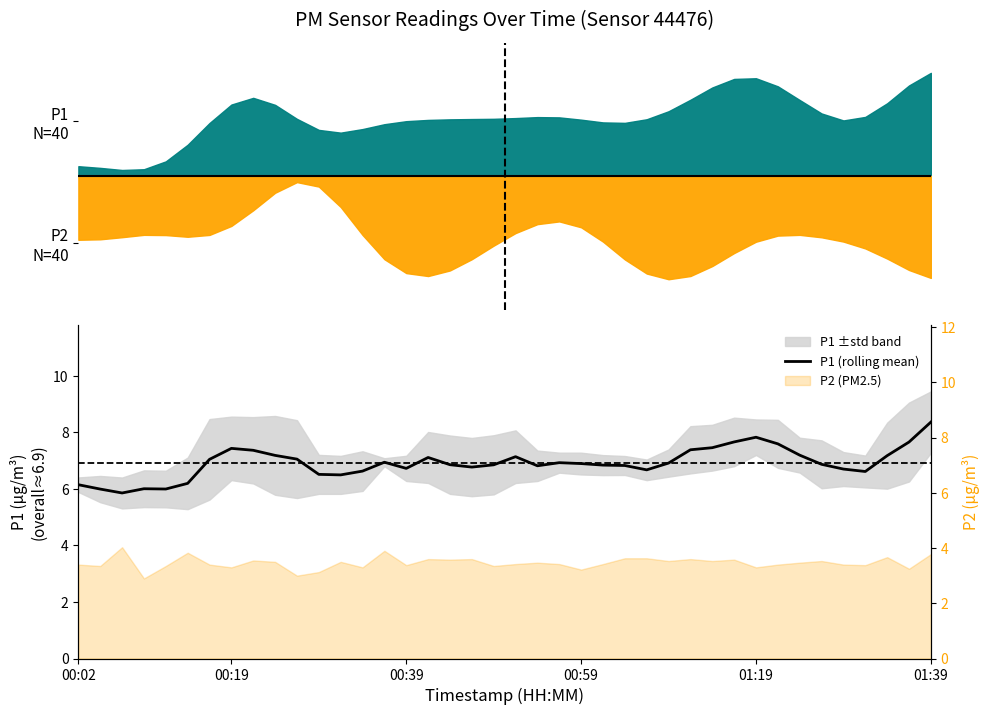

What is the change in value from 16 to 29?

+0.3